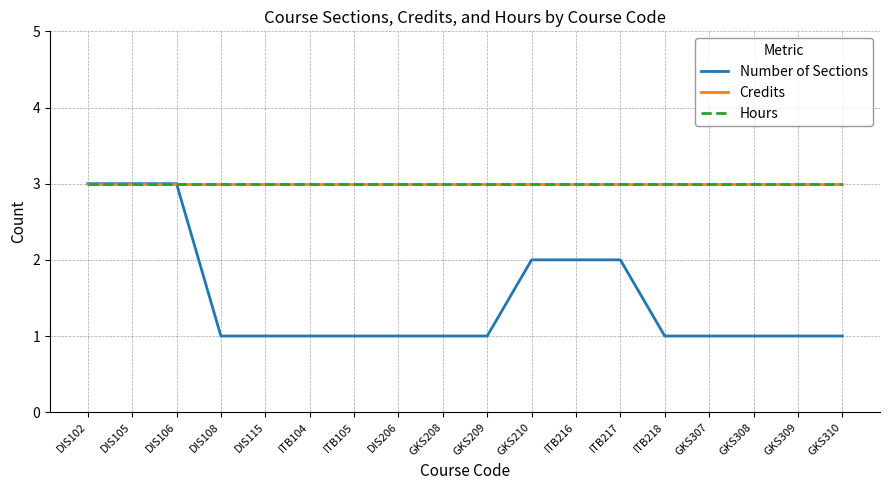

Is this an area chart (filled region under the line)?

No